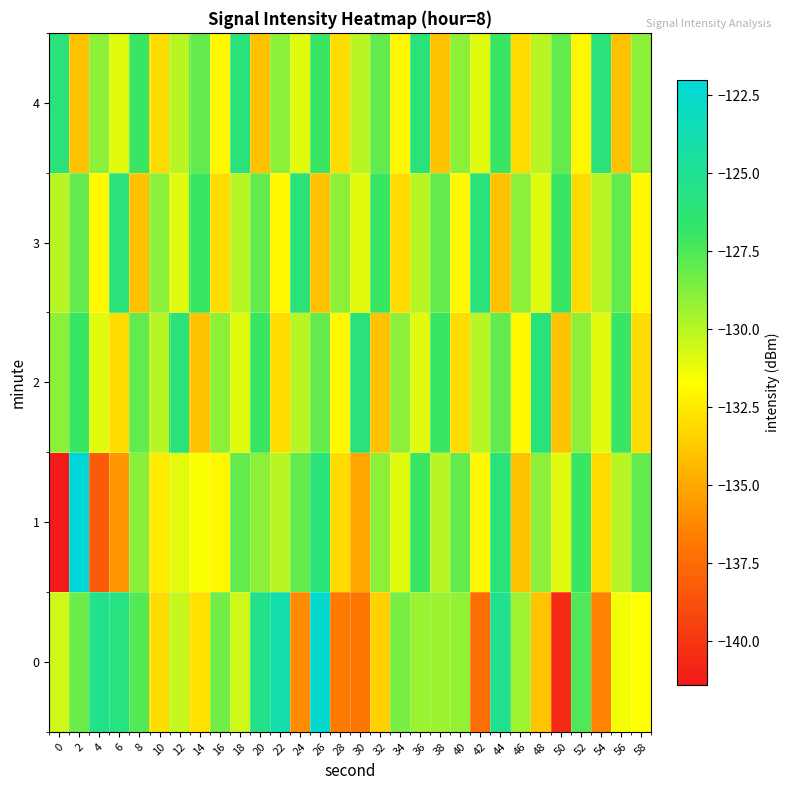

Reading left to right, extract all data points from this chart.

0: 0=-130.5	2=-128.2	4=-125.3	6=-125.7	8=-127.6	10=-133.0	12=-130.3	14=-132.8	16=-128.3	18=-130.6	20=-125.3	22=-123.9	24=-136.1	26=-122.5	28=-136.7	30=-136.9	32=-133.4	34=-128.5	36=-129.3	38=-129.3	40=-129.1	42=-137.4	44=-125.1	46=-129.4	48=-134.0	50=-140.6	52=-127.5	54=-136.4	56=-131.4	58=-131.7
1: 0=-141.3	2=-122.0	4=-138.3	6=-135.6	8=-128.9	10=-132.4	12=-131.1	14=-131.6	16=-132.0	18=-128.0	20=-129.0	22=-130.0	24=-128.0	26=-126.0	28=-133.0	30=-135.0	32=-129.0	34=-131.0	36=-127.0	38=-130.0	40=-128.0	42=-132.0	44=-126.0	46=-134.0	48=-129.0	50=-131.0	52=-127.0	54=-133.0	56=-130.0	58=-128.0
2: 0=-129.0	2=-127.0	4=-131.0	6=-133.0	8=-128.0	10=-130.0	12=-126.0	14=-134.0	16=-129.0	18=-131.0	20=-127.0	22=-133.0	24=-130.0	26=-128.0	28=-132.0	30=-126.0	32=-134.0	34=-129.0	36=-131.0	38=-127.0	40=-133.0	42=-130.0	44=-128.0	46=-132.0	48=-126.0	50=-134.0	52=-129.0	54=-131.0	56=-127.0	58=-133.0
3: 0=-130.0	2=-128.0	4=-132.0	6=-126.0	8=-134.0	10=-129.0	12=-131.0	14=-127.0	16=-133.0	18=-130.0	20=-128.0	22=-132.0	24=-126.0	26=-134.0	28=-129.0	30=-131.0	32=-127.0	34=-133.0	36=-130.0	38=-128.0	40=-132.0	42=-126.0	44=-134.0	46=-129.0	48=-131.0	50=-127.0	52=-133.0	54=-130.0	56=-128.0	58=-132.0
4: 0=-126.0	2=-134.0	4=-129.0	6=-131.0	8=-127.0	10=-133.0	12=-130.0	14=-128.0	16=-132.0	18=-126.0	20=-134.0	22=-129.0	24=-131.0	26=-127.0	28=-133.0	30=-130.0	32=-128.0	34=-132.0	36=-126.0	38=-134.0	40=-129.0	42=-131.0	44=-127.0	46=-133.0	48=-130.0	50=-128.0	52=-132.0	54=-126.0	56=-134.0	58=-129.0